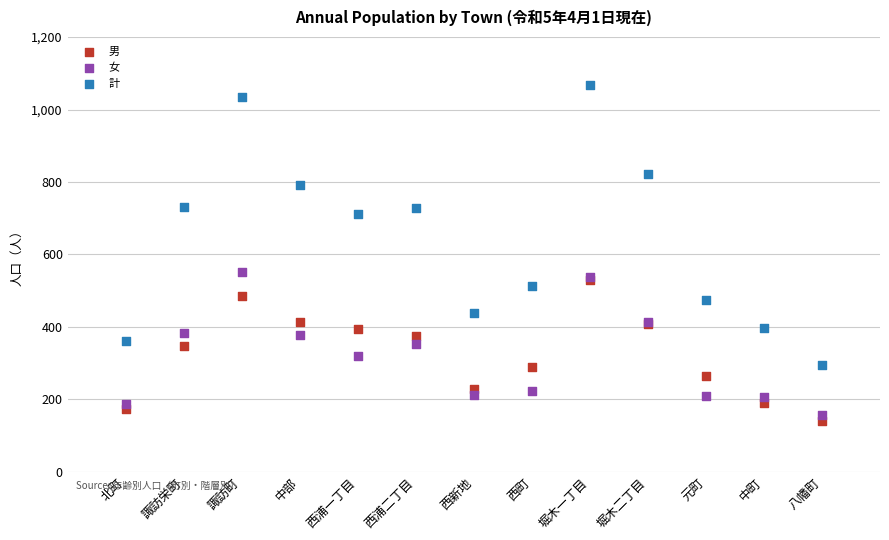

Which series contains the highest Y value?

計